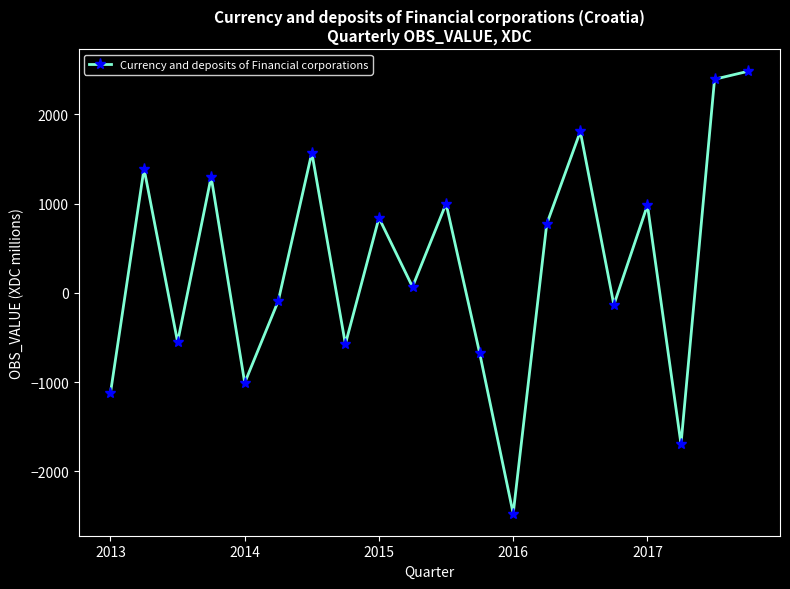

What is the value of the 14th point from the left?

772.9